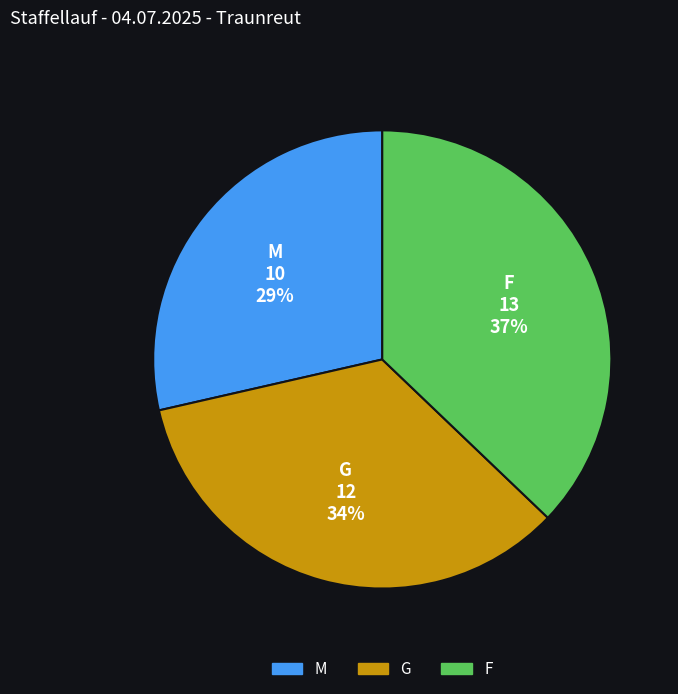

Count the number of slices in the pie.

3